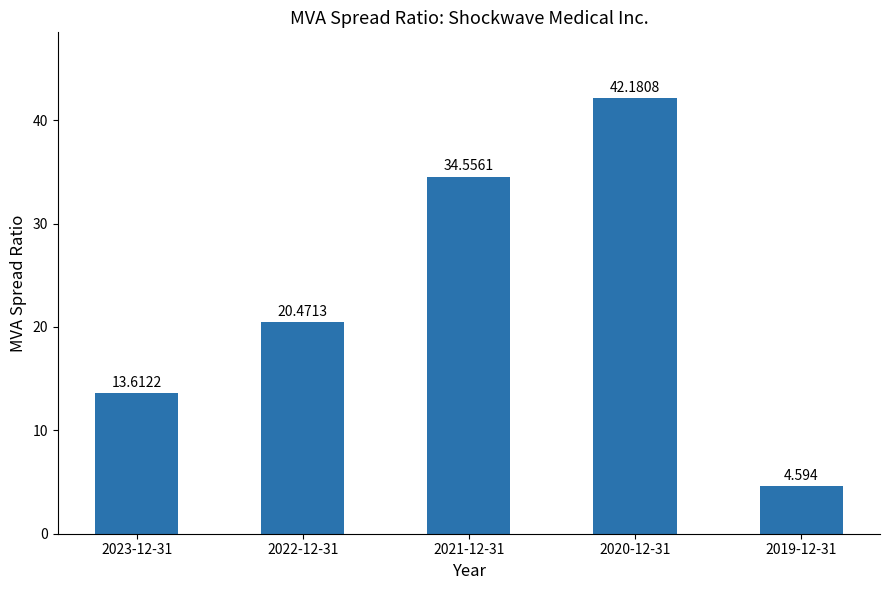

Which category has the highest value across all series?

2020-12-31